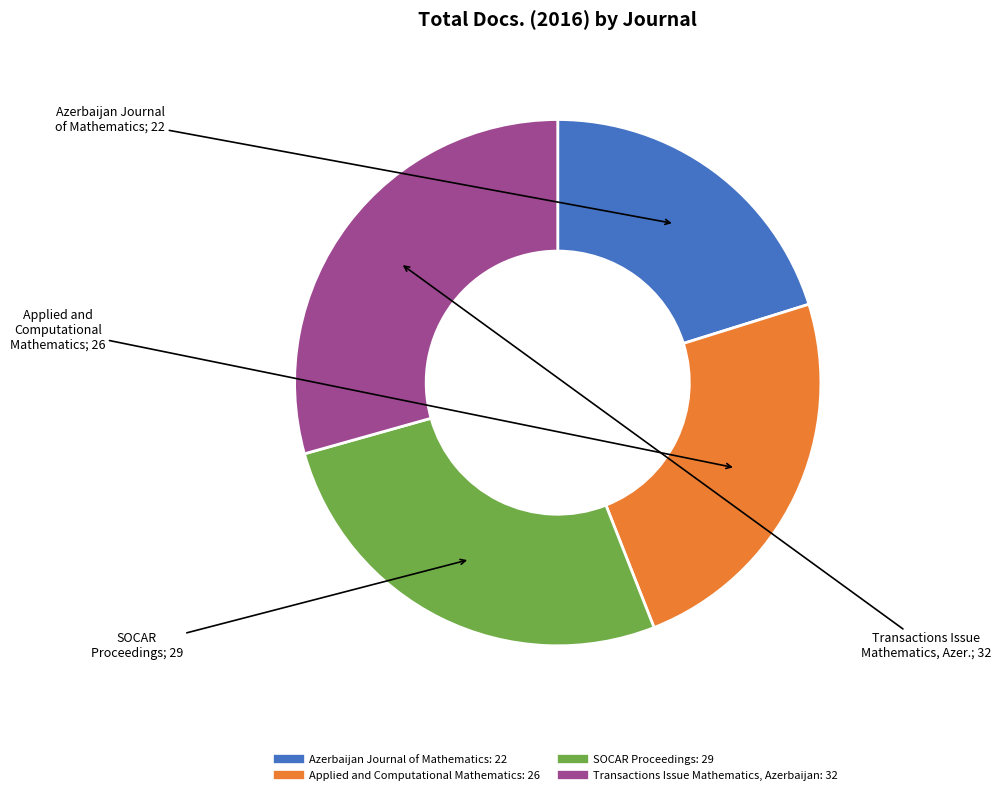

True or false: Azerbaijan Journal of Mathematics accounts for 7% of the total.

False